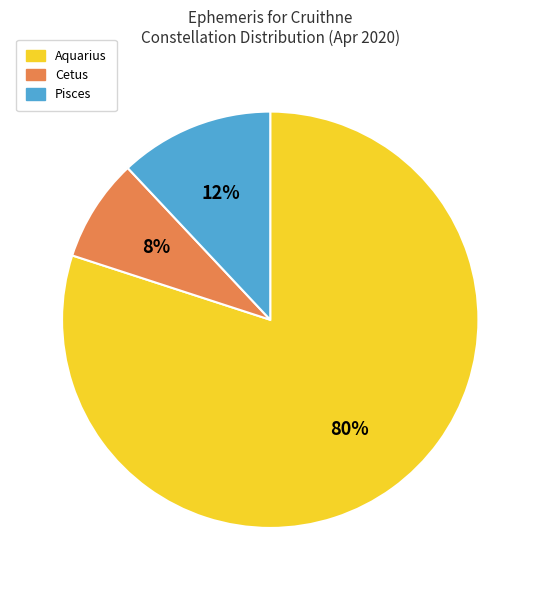

Which has a higher value, Cetus or Aquarius?

Aquarius